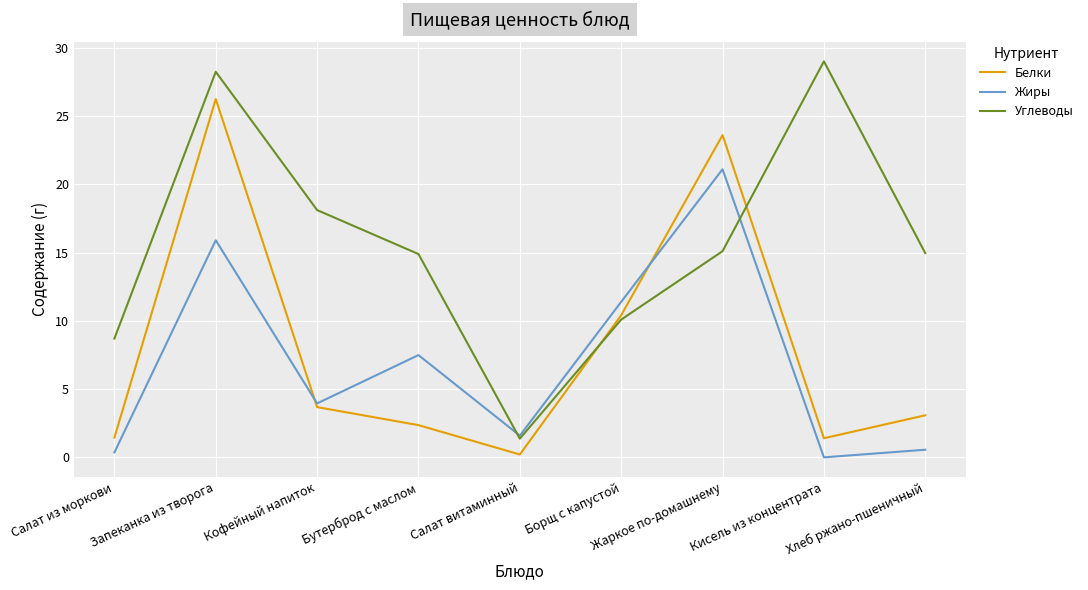

What are all the series names shown in the legend?

Белки, Жиры, Углеводы